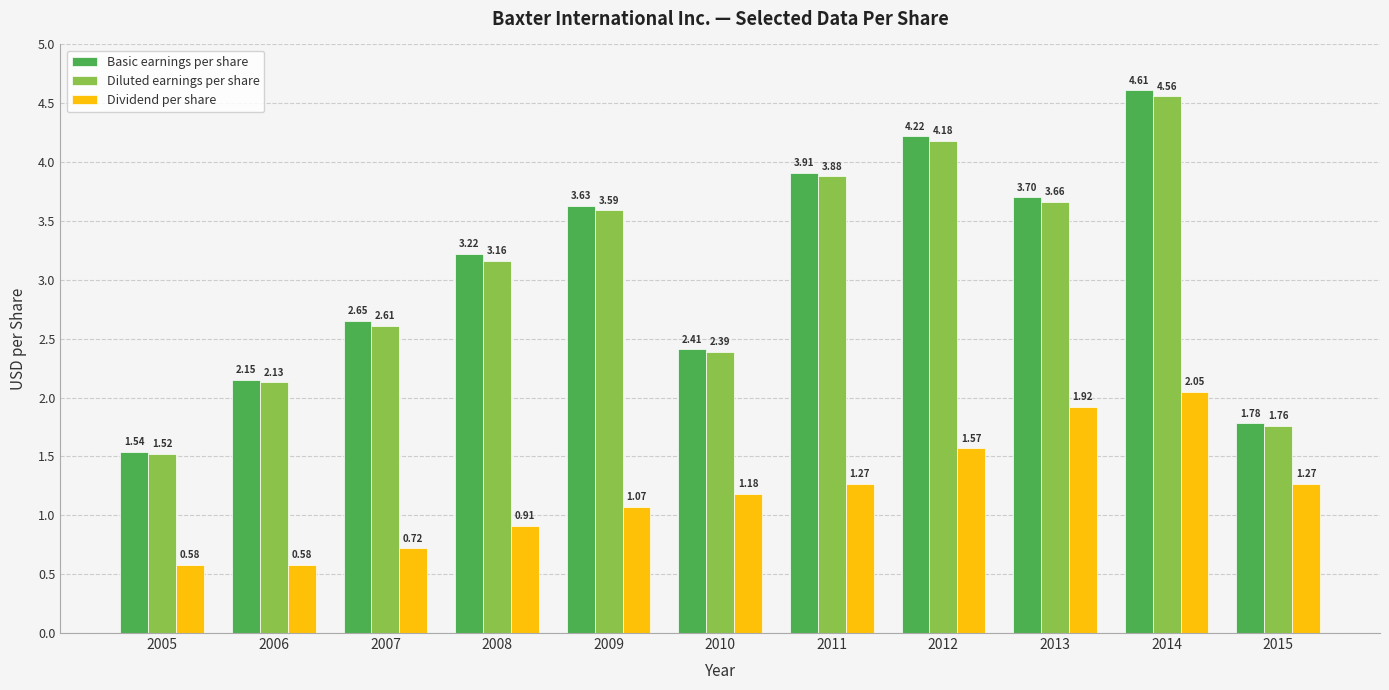

What is the total value across all series at 2011?

9.1